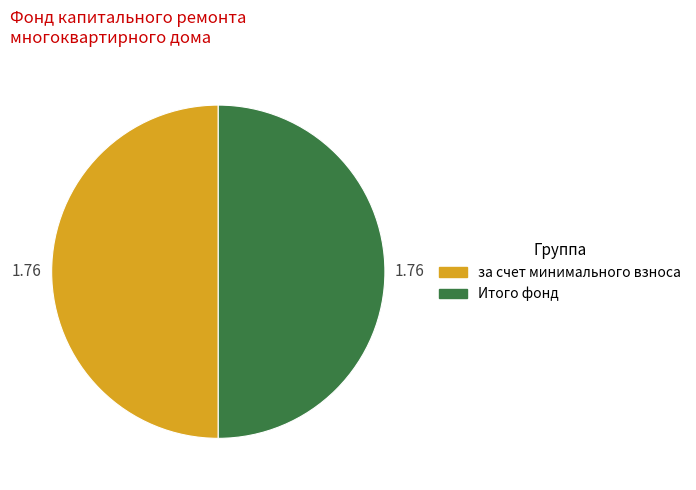

Is there any slice that represents more than half of the pie?

No